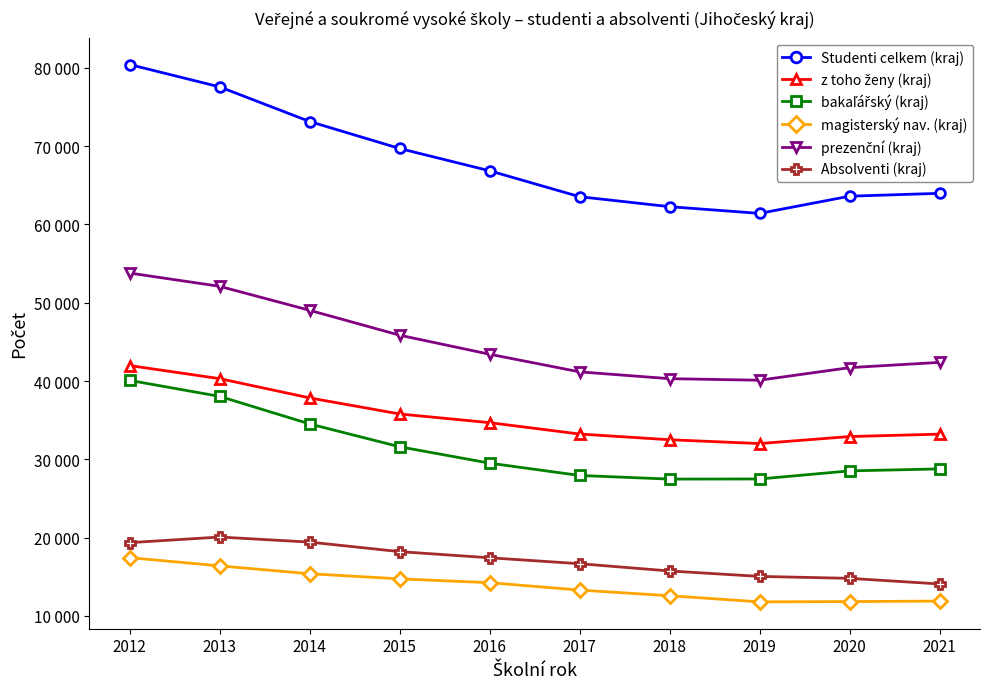

What is the sum of the z toho ženy (kraj) values at 2018 and 2017?

65719